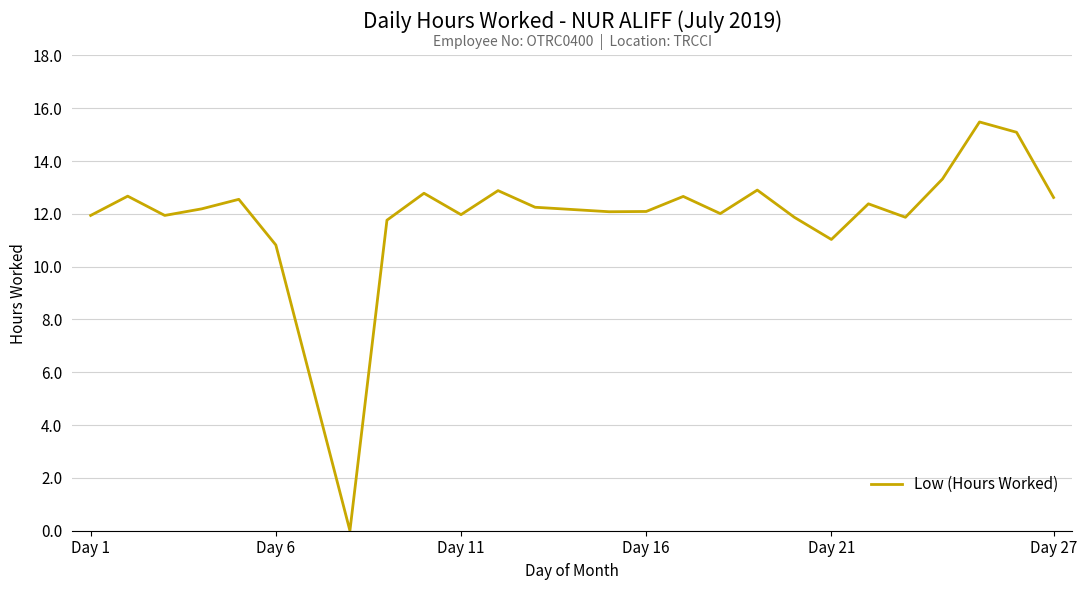

What is the maximum value shown in the chart?

15.5